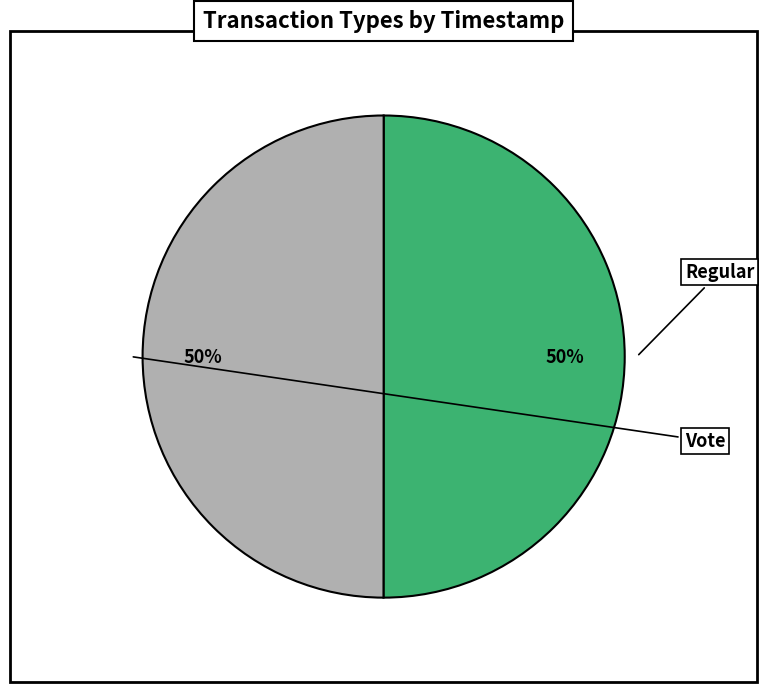

Which slice is the largest?

Regular